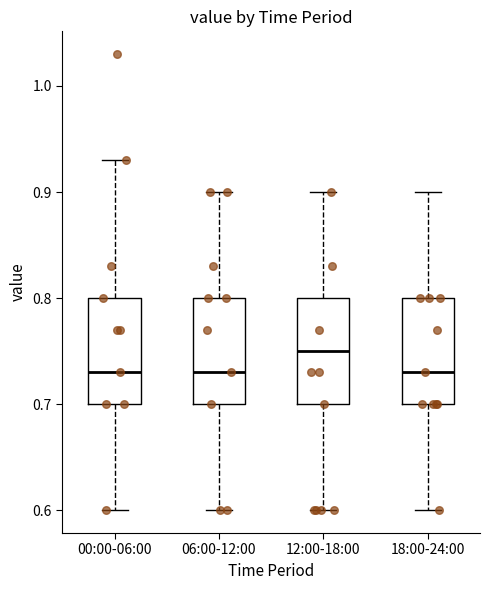

Reading left to right, read every box against the y-axis: the position of its median line, the range the box covers, and the ends of its whiskers. The values are not printed on the chart, so give them approximately, as read against the axis.

00:00-06:00: median 0.73, box 0.70 to 0.80, whiskers 0.60 to 0.93
06:00-12:00: median 0.73, box 0.70 to 0.80, whiskers 0.60 to 0.90
12:00-18:00: median 0.75, box 0.70 to 0.80, whiskers 0.60 to 0.90
18:00-24:00: median 0.73, box 0.70 to 0.80, whiskers 0.60 to 0.90